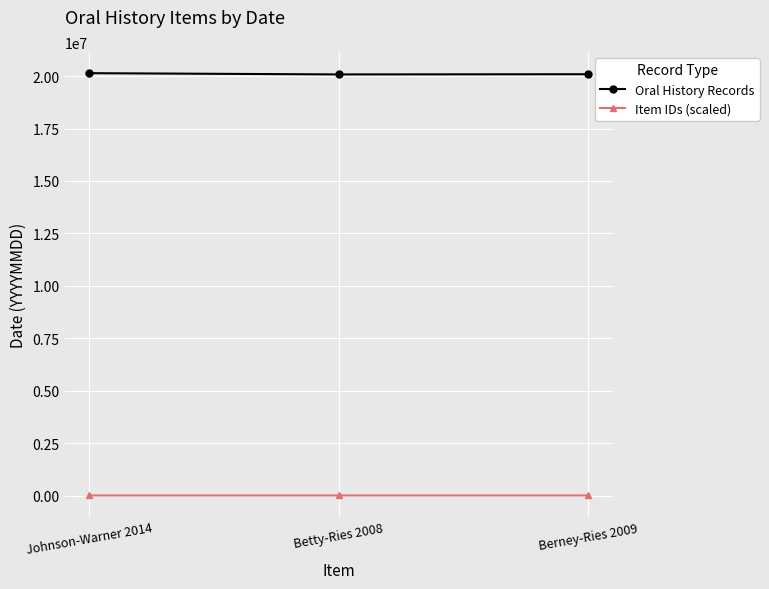

What is the average value of the Item IDs (scaled) series?

1112